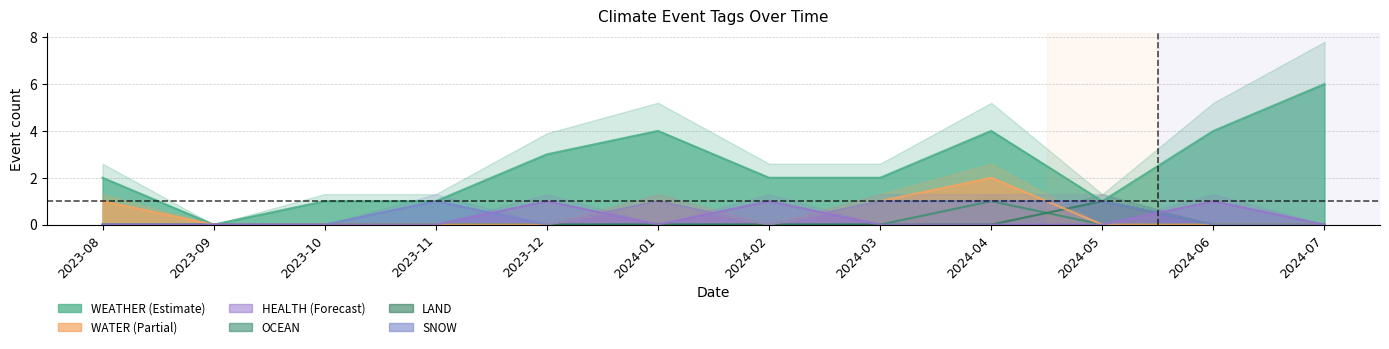

How many categories are shown in the chart?

12